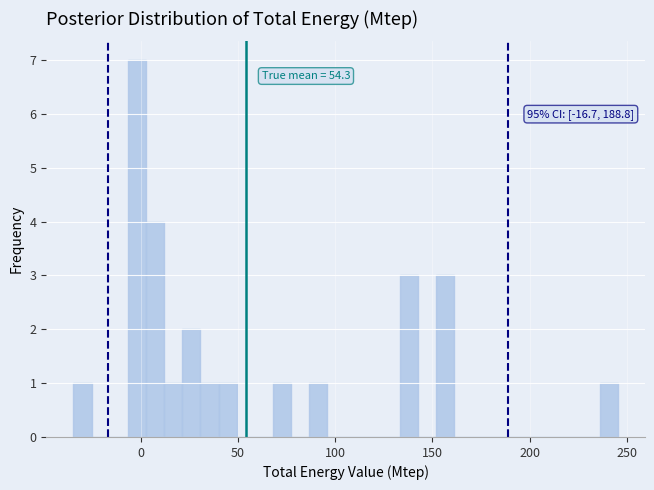

Read against the x-axis, roughly where is the centre of the tallest bar?

0